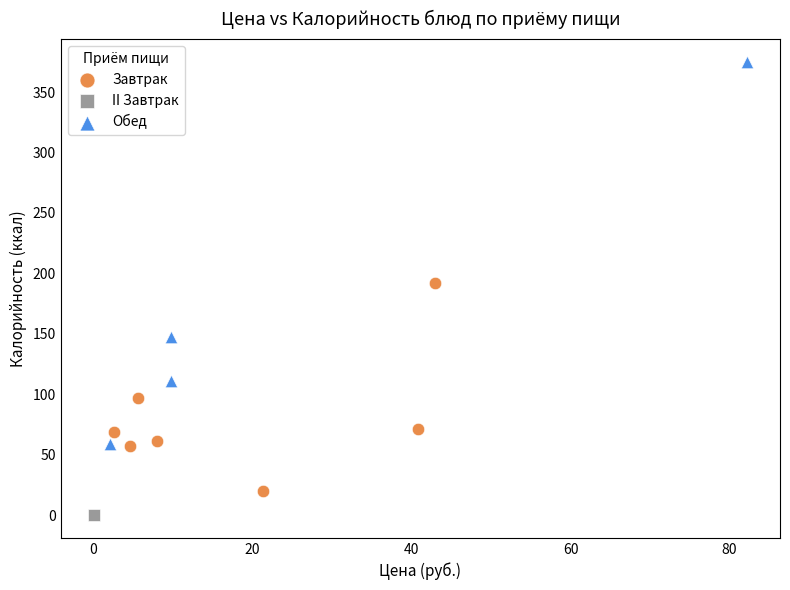

What are all the series names shown in the legend?

Завтрак, II Завтрак, Обед